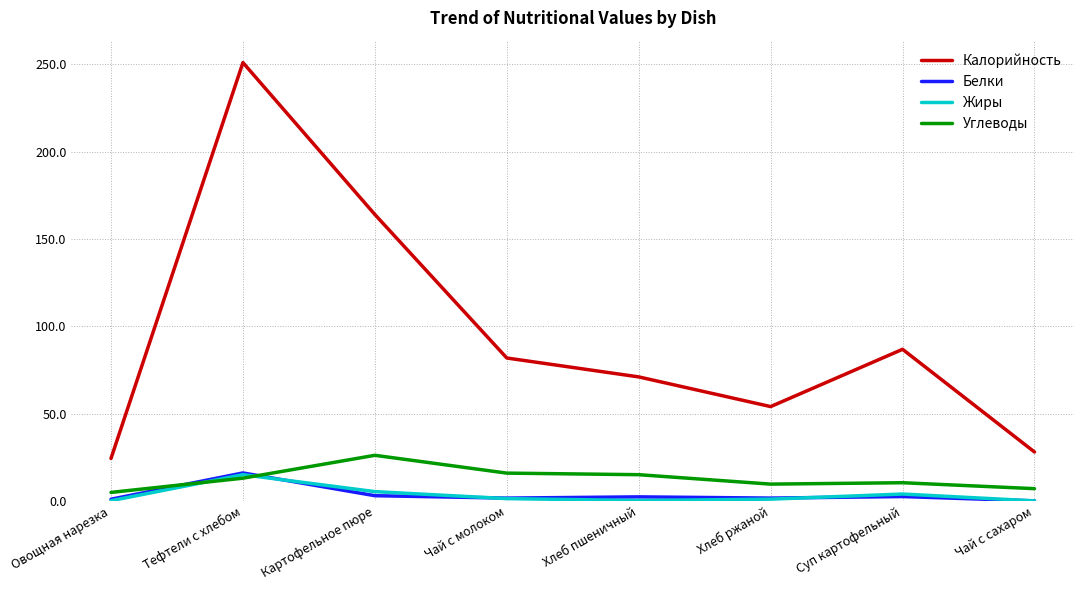

What is the difference between the Калорийность values at Тефтели c хлебом and Картофельное пюре?

87.0